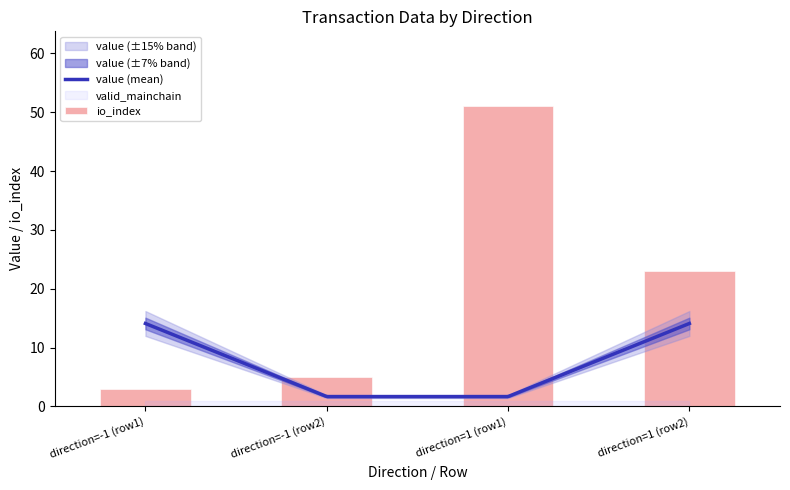

Read the valid_mainchain value at 1.

1.0